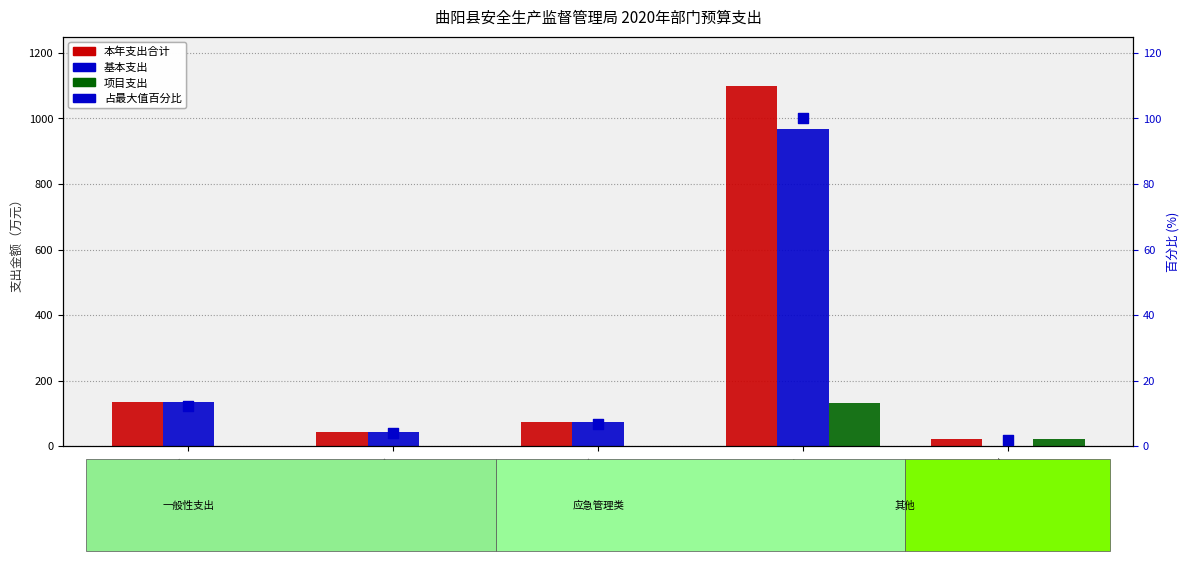

Which series has the largest total across all categories?

本年支出合计